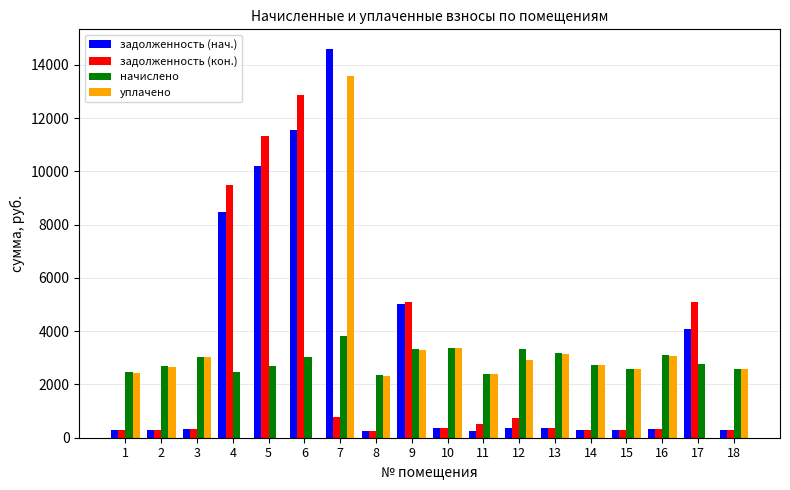

At which category is the sum across all series the highest?

7